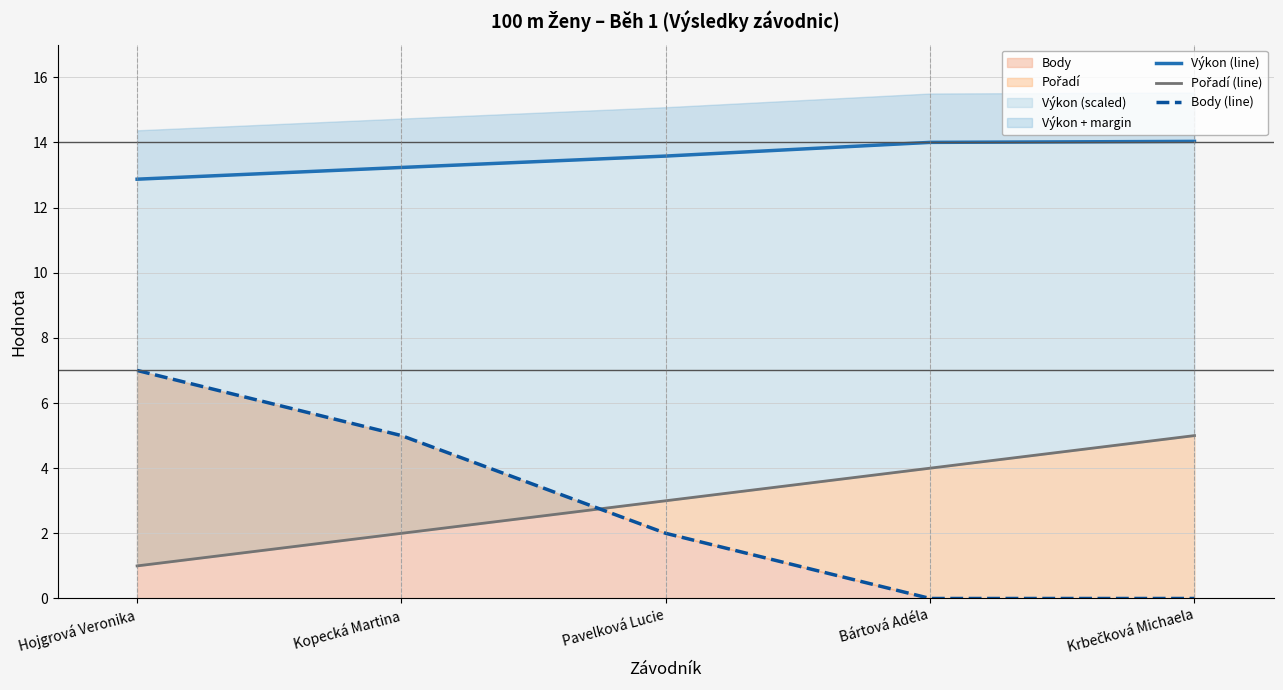

How many lines are shown in the chart?

3